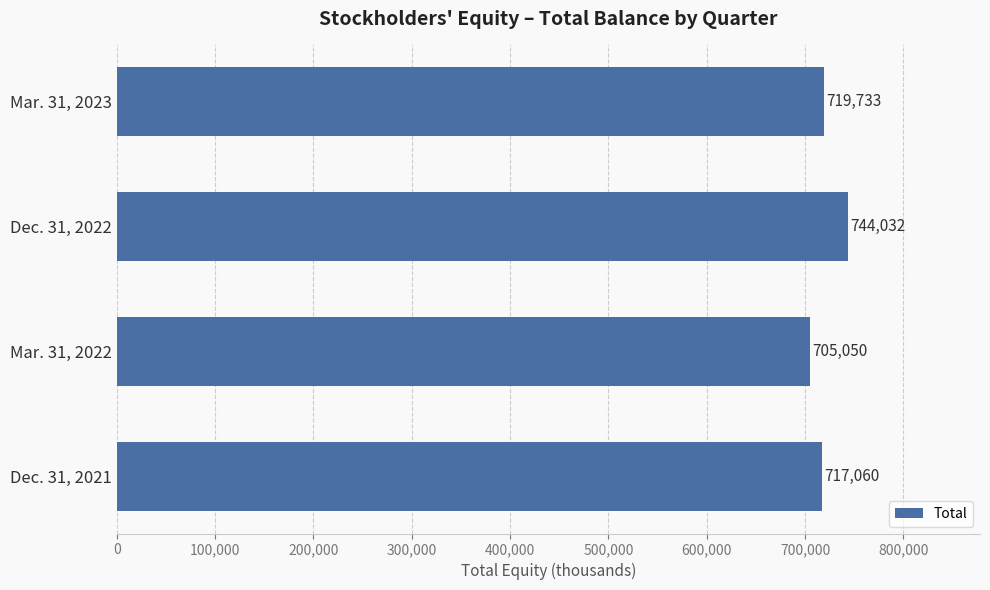

Rank the categories by value from highest to lowest.

Dec. 31, 2022, Mar. 31, 2023, Dec. 31, 2021, Mar. 31, 2022